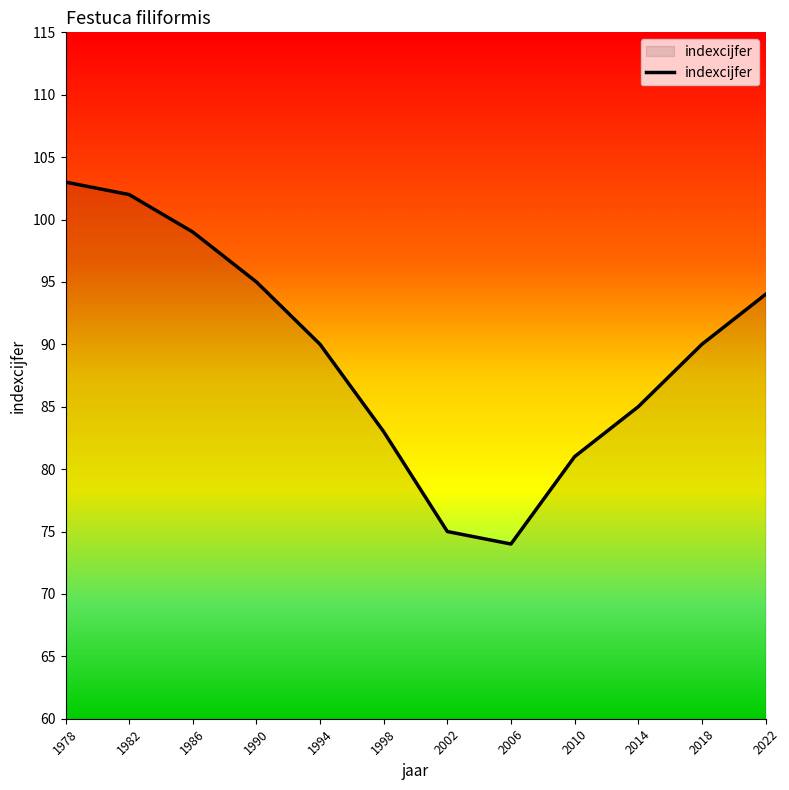

Reading left to right, list all the values displayed in this chart.

1978=103	1982=102	1986=99	1990=95	1994=90	1998=83	2002=75	2006=74	2010=81	2014=85	2018=90	2022=94